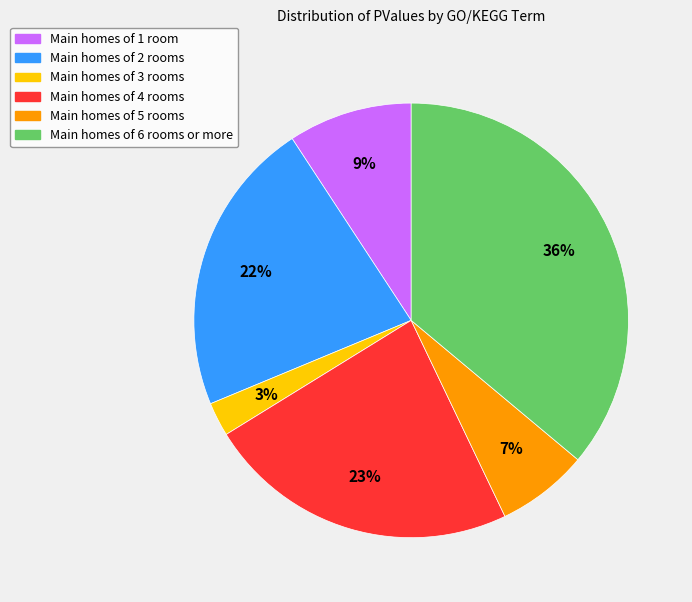

Is there a majority slice in this chart?

No